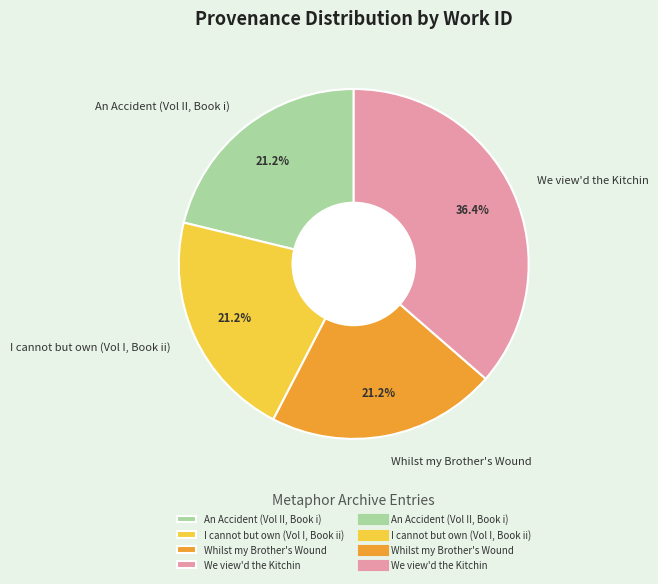

Is there a majority slice in this chart?

No